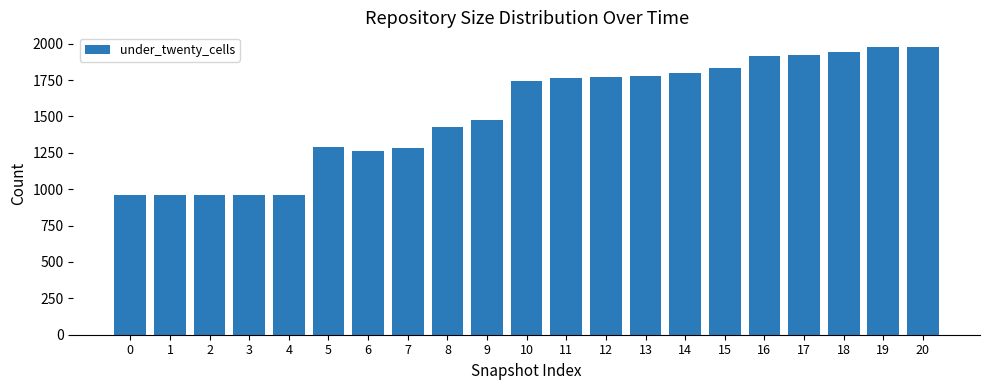

What is the sum of the values at 13 and 10?

3525